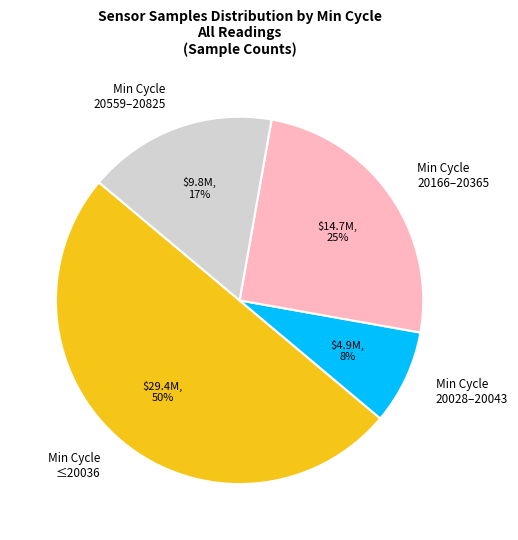

Does Min Cycle 20166–20365 represent more than half of the total?

No